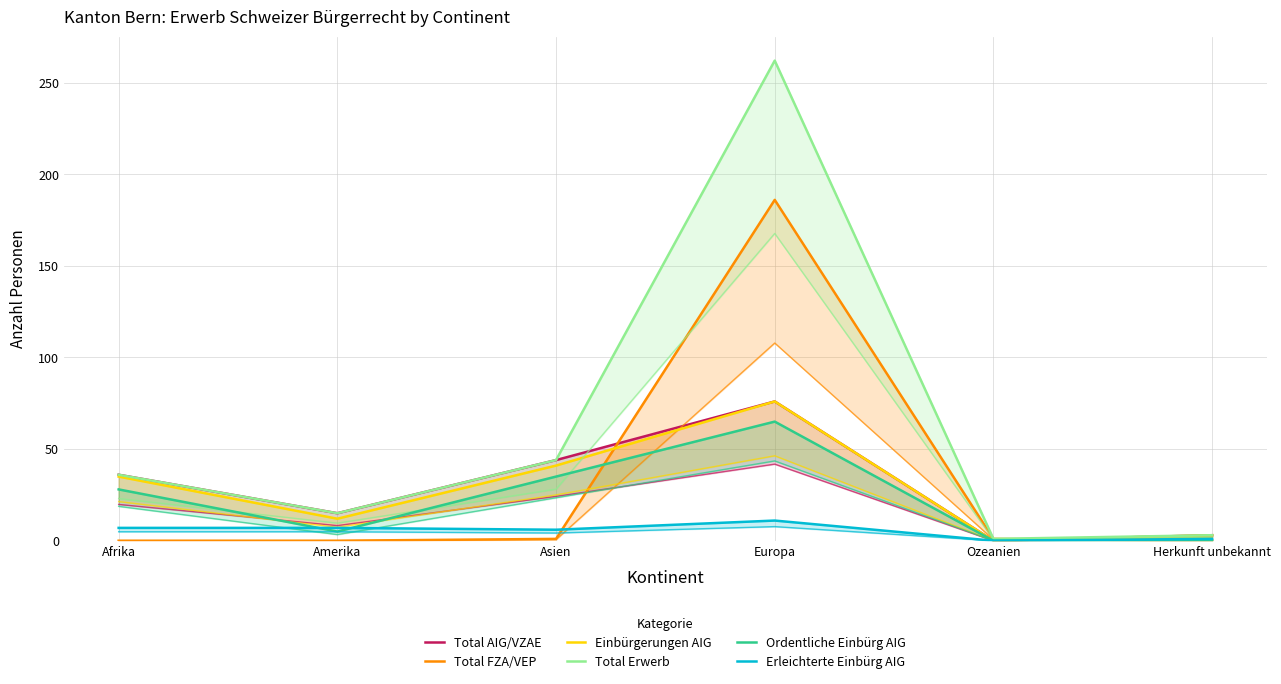

List the labels in order of Total FZA/VEP value, largest first.

Europa, Asien, Ozeanien, Afrika, Amerika, Herkunft unbekannt